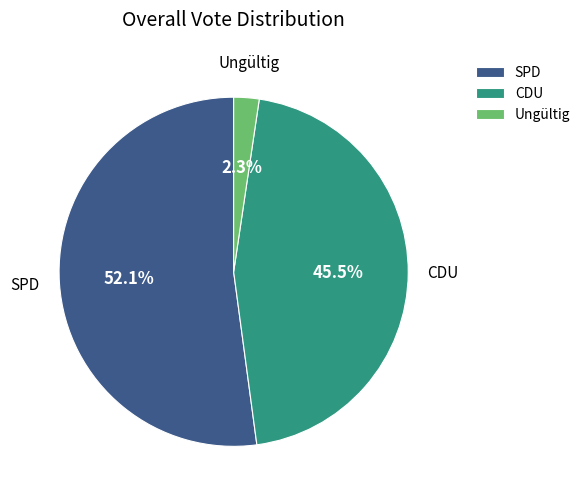

What is the majority slice?

SPD